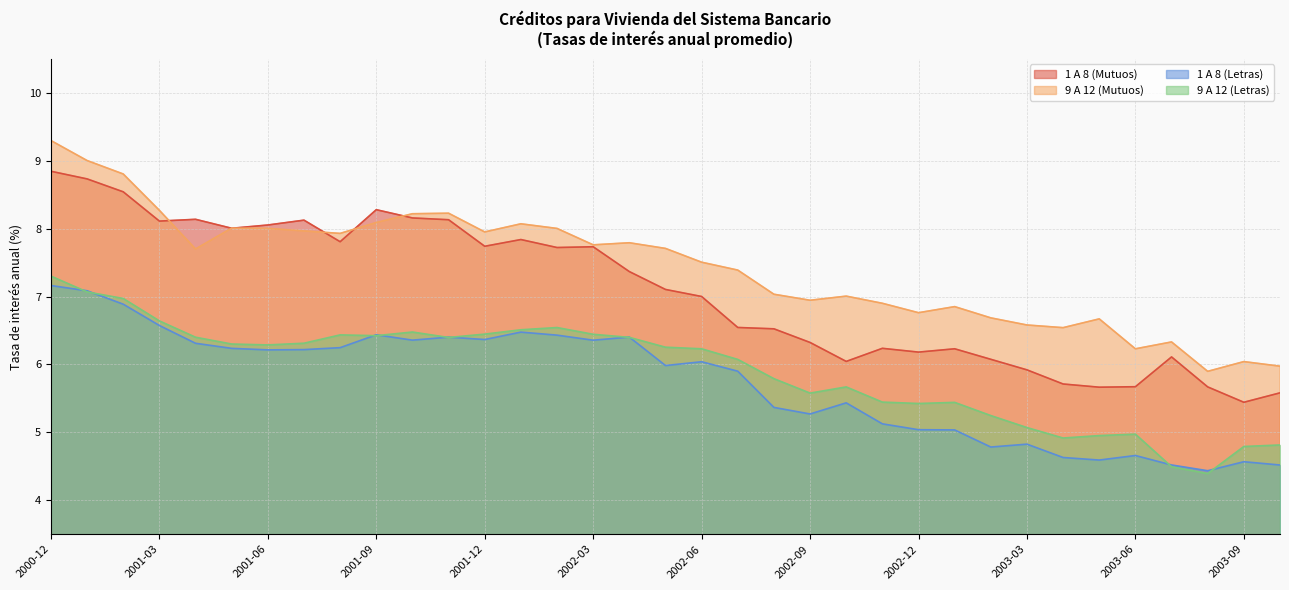

What is the maximum value for 1 A 8 (Mutuos)?

8.8